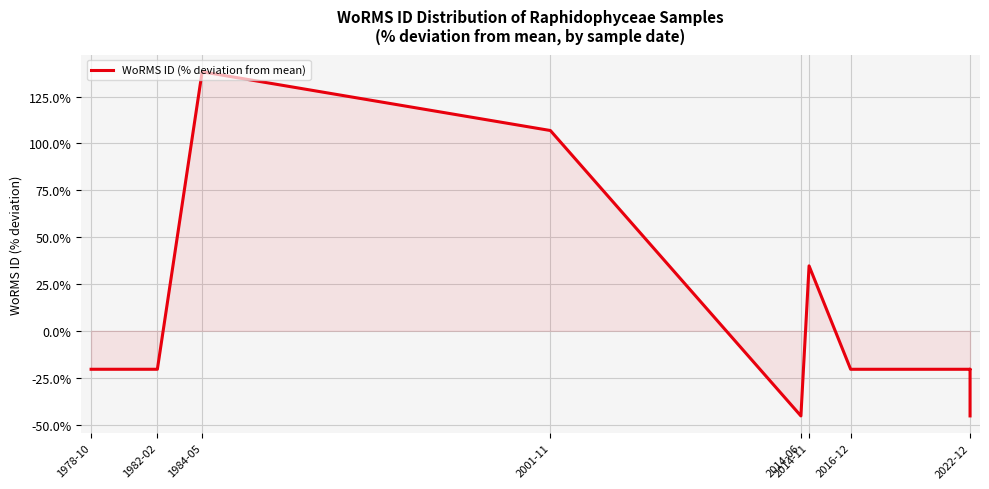

Count the number of values greater than -20.

3